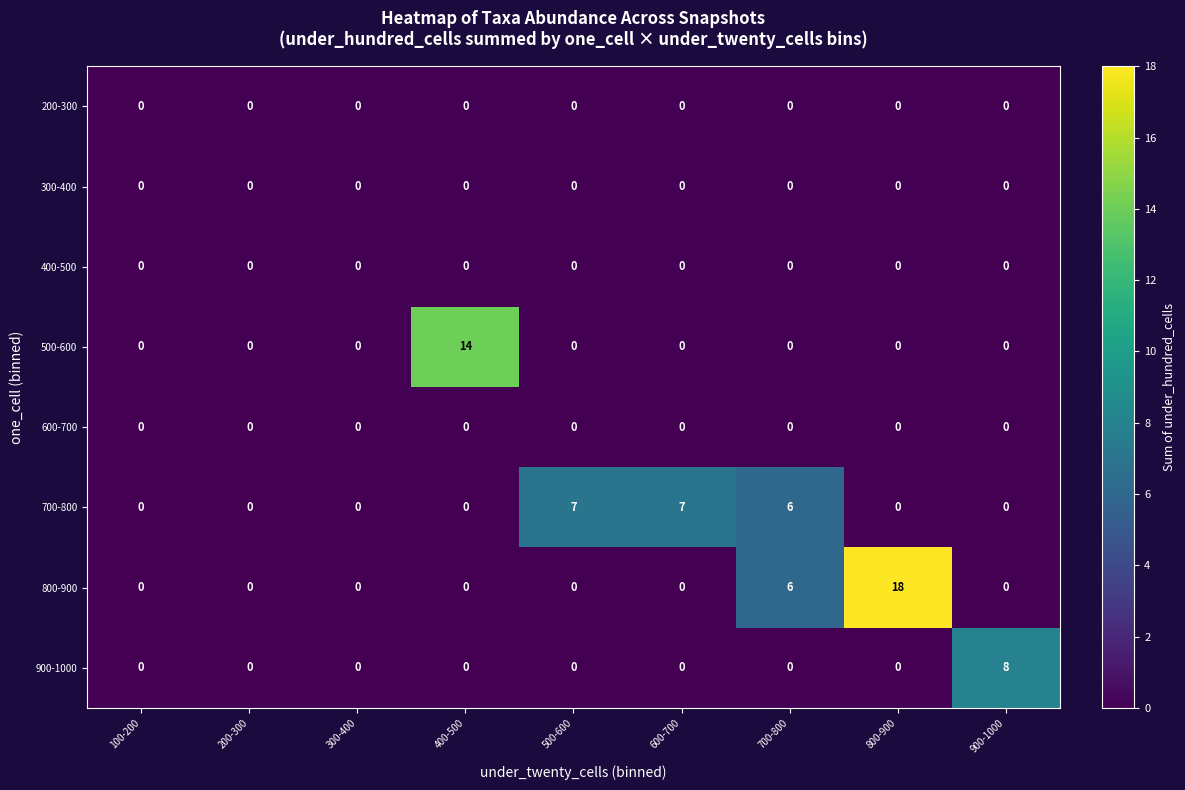

What is the difference between the 700-800 values at 700-800 and 100-200?

6